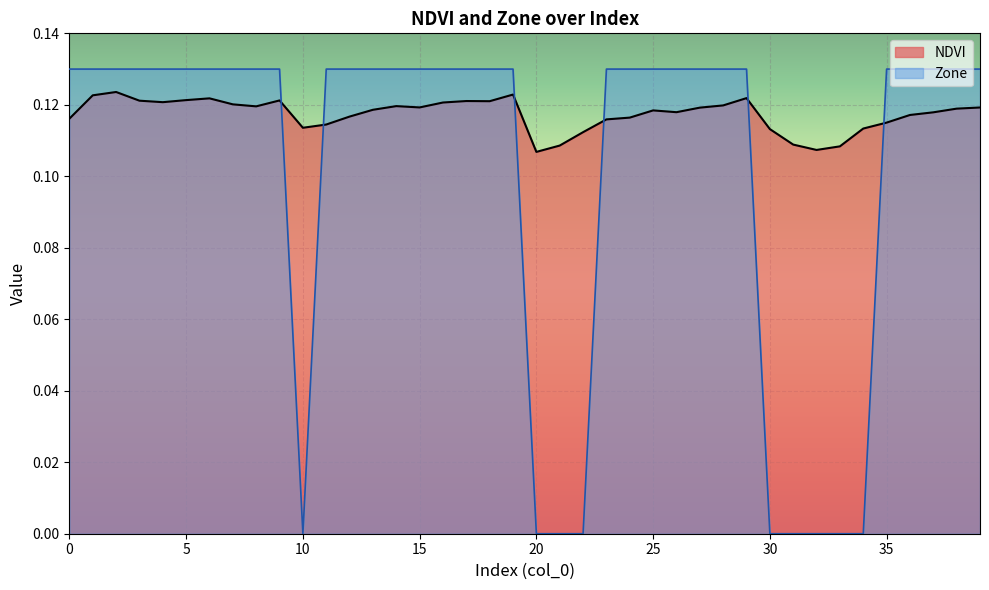

What is the value of the NDVI point at the 21st from the left?

0.1